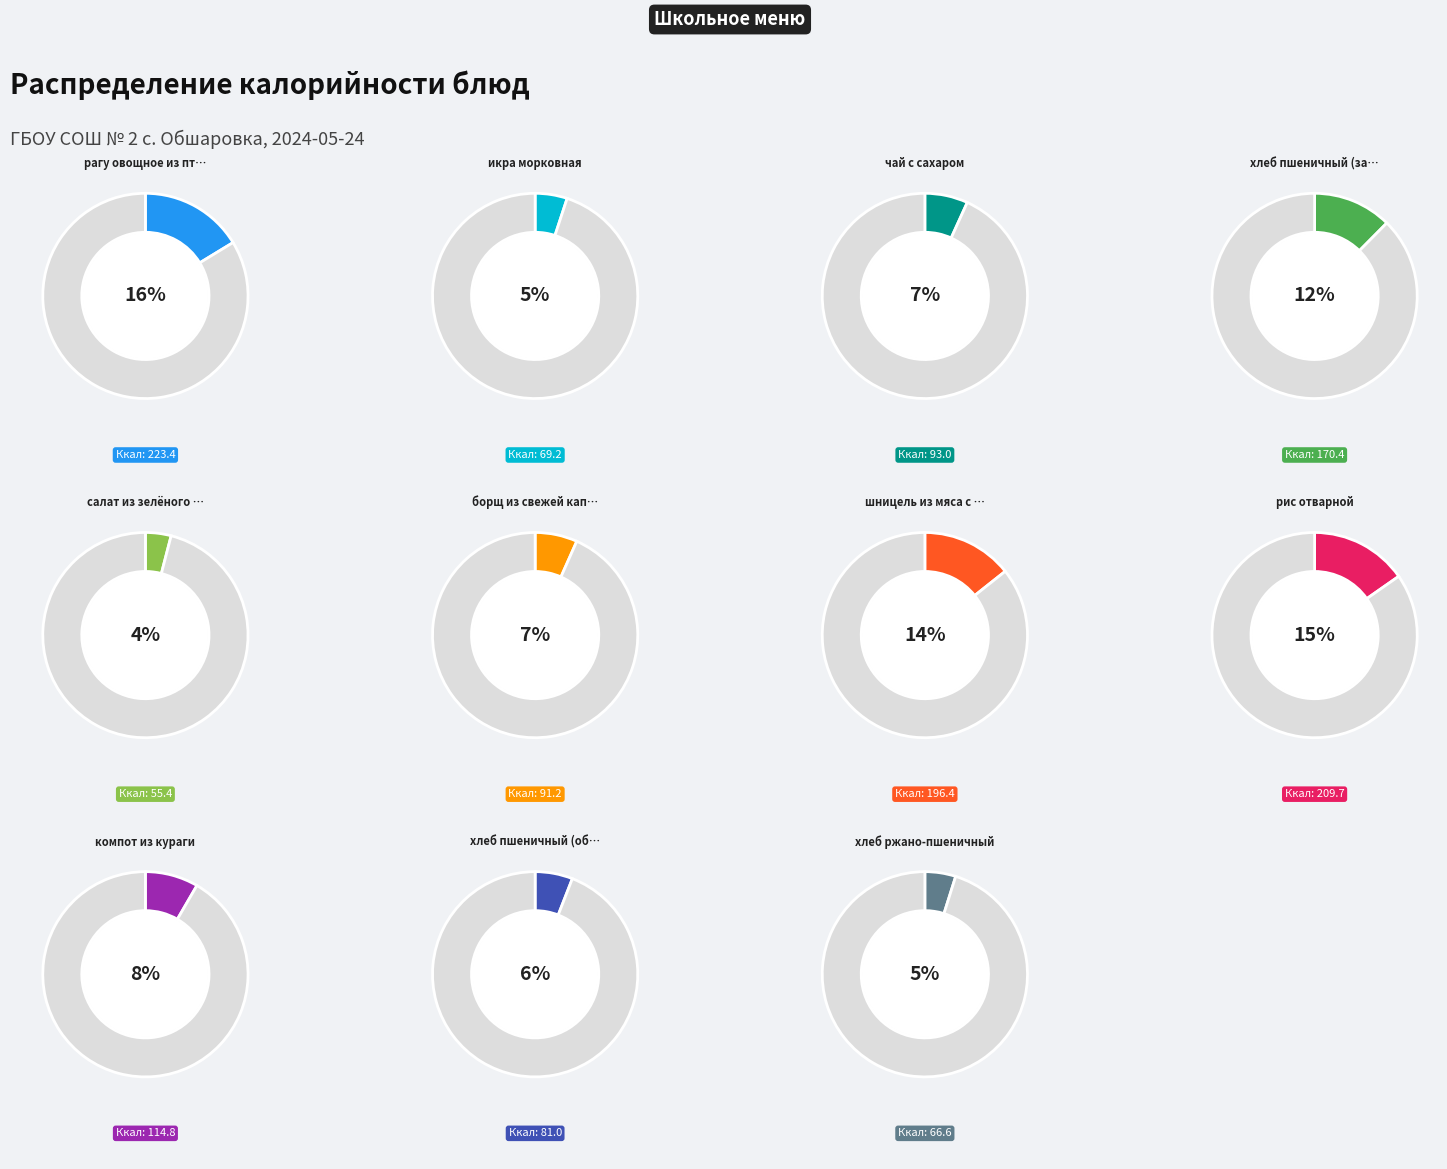

Which slice is the smallest?

салат из зелёного горошка